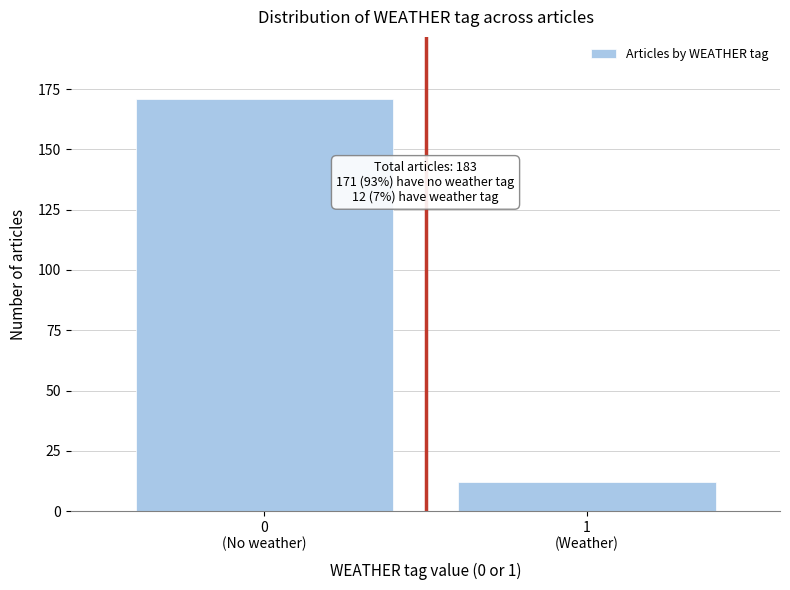

Reading right to left, what are all the values shown in this chart?

12	171